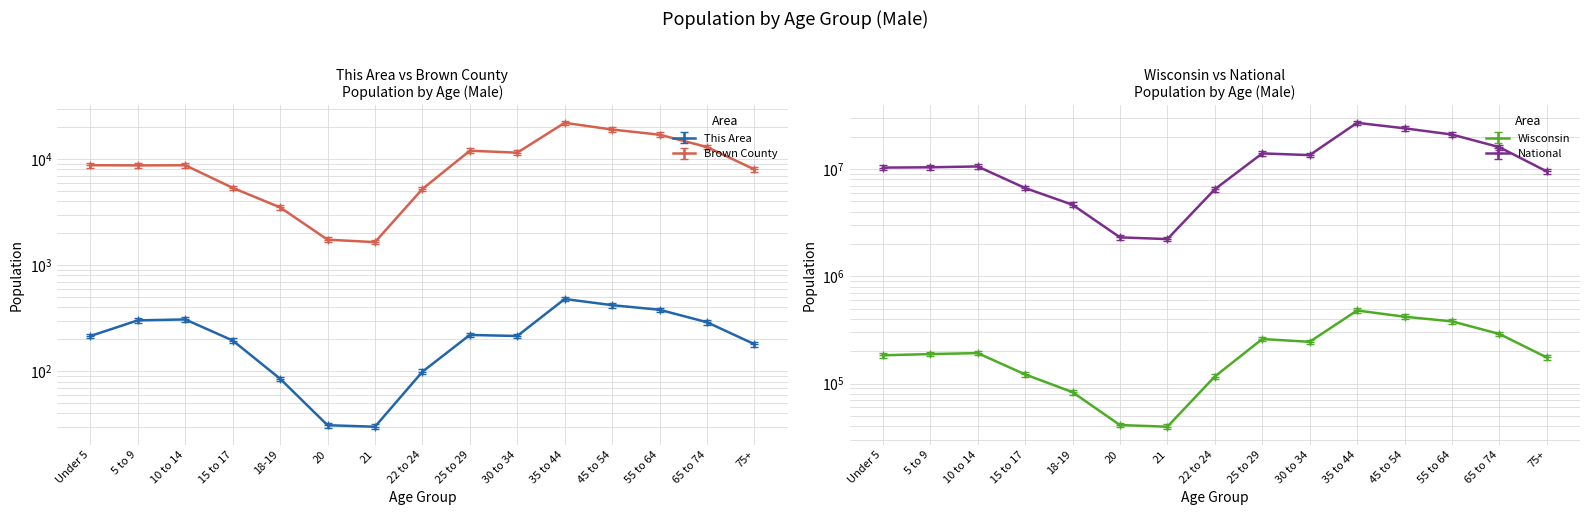

In Wisconsin, how many points are higher than both neighbors (excluding endpoints)?

3